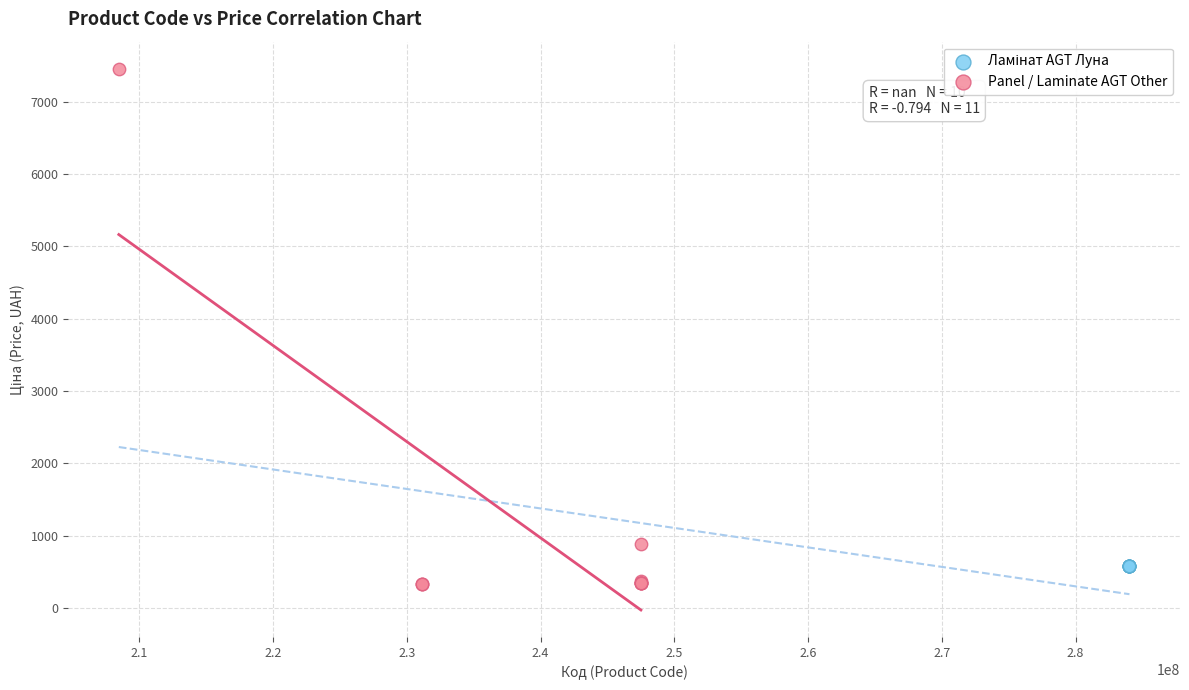

Which series contains the highest Y value?

Panel / Laminate AGT Other